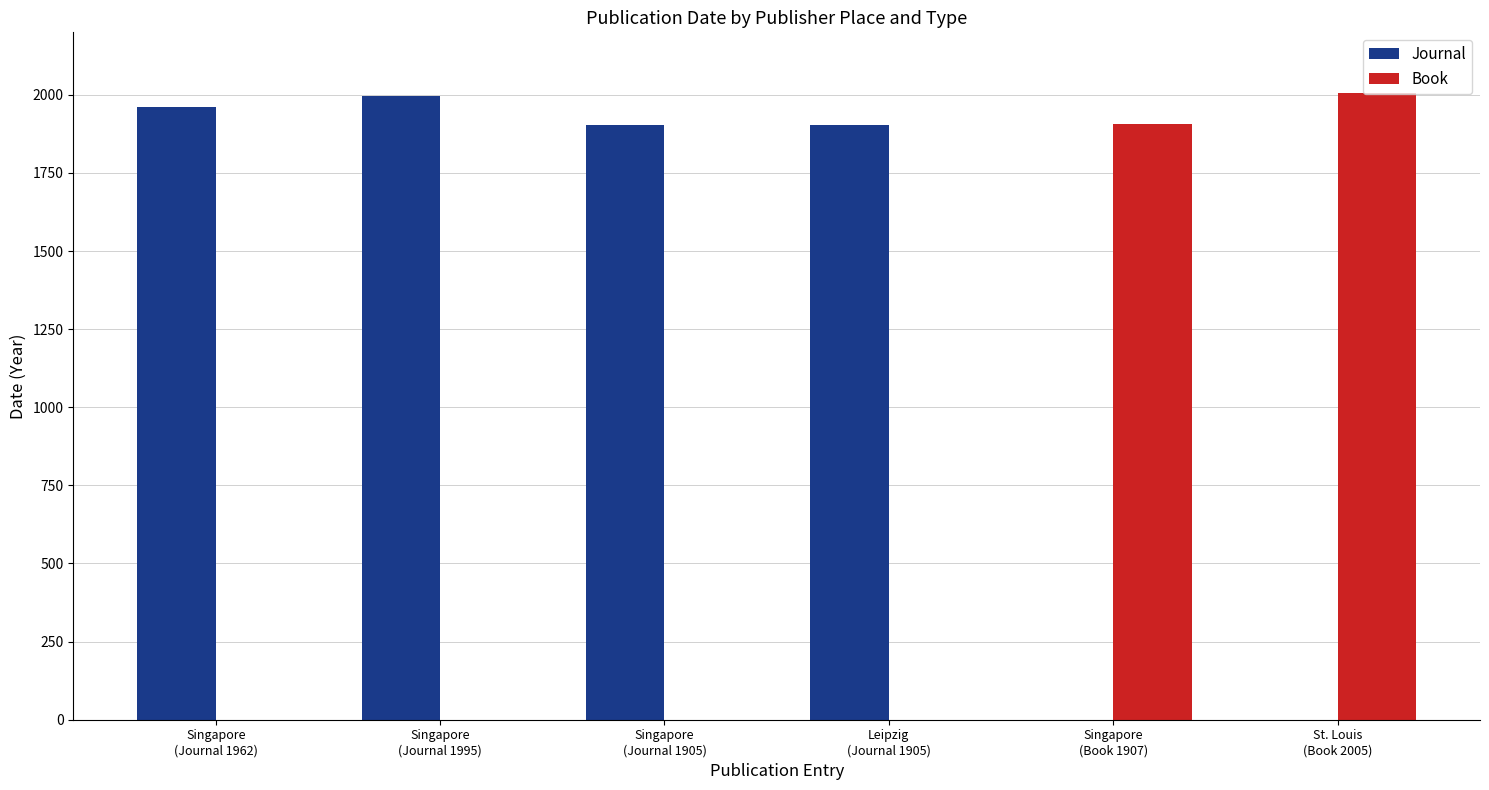

Which series has the largest total across all categories?

Journal